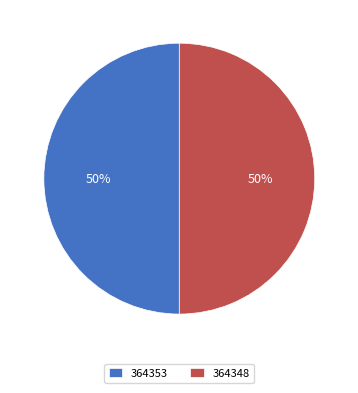

To the nearest percent, what portion does 364353 represent?

50%